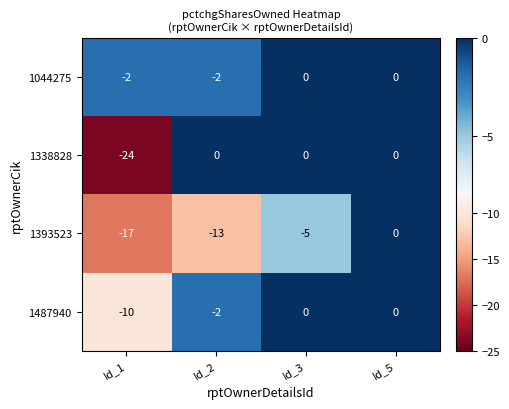

At Id_1, list the series in order from largest to smallest.

1044275, 1487940, 1393523, 1338828